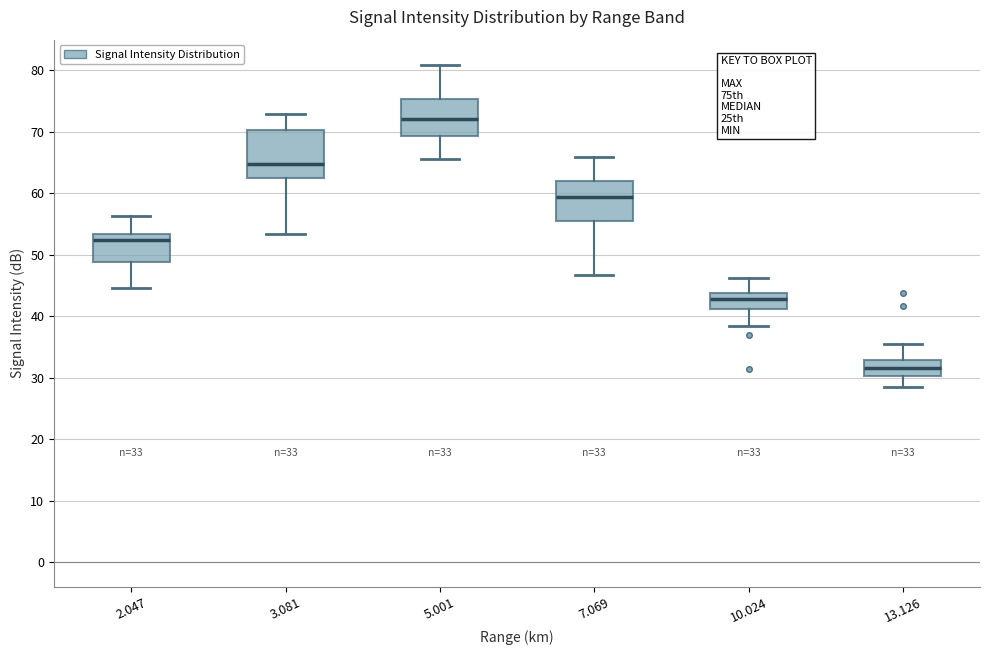

Comparing the boxes themselves (not the whiskers), which one is the tallest?

3.081